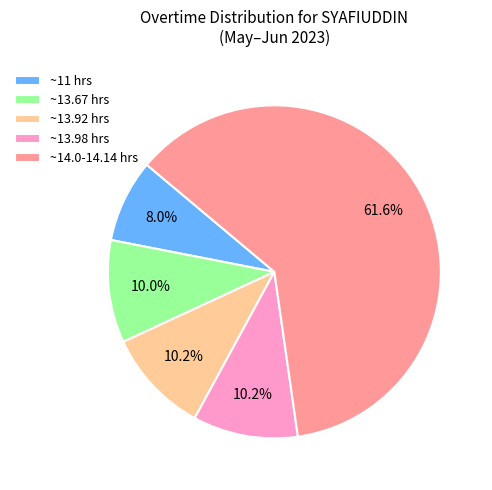

Between ~11 hrs and ~13.67 hrs, which is larger?

~13.67 hrs